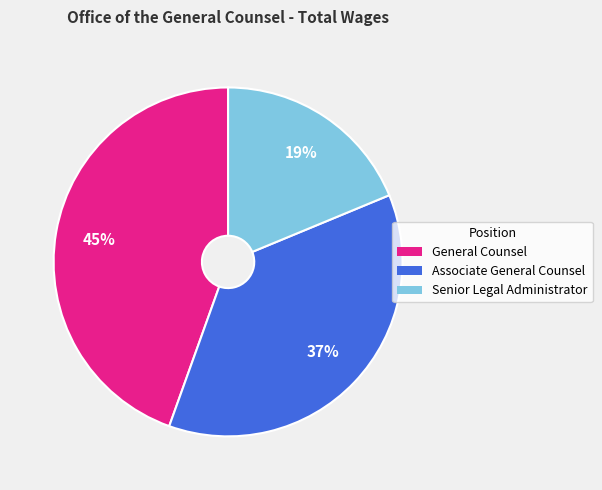

What is the smallest slice in the pie chart?

Senior Legal Administrator